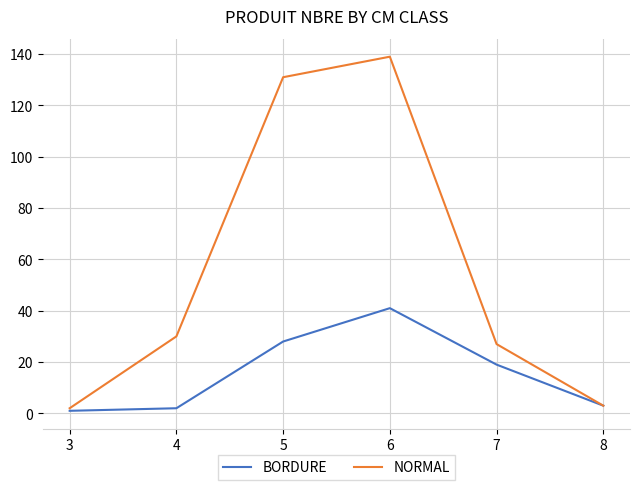

Where does the BORDURE series first go above 19?

5